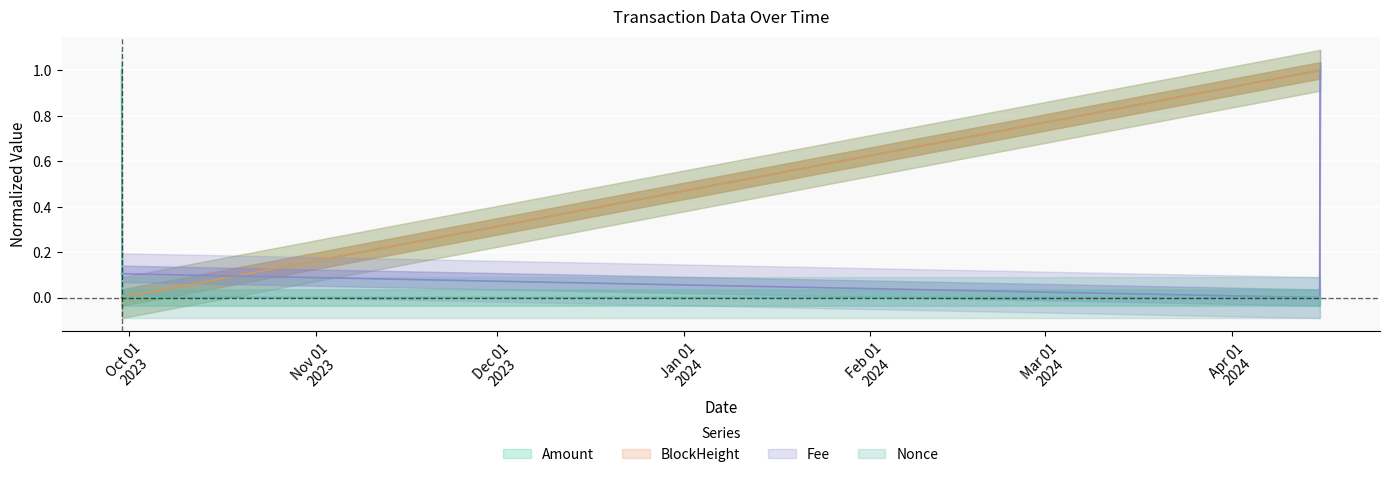

Is it true that Fee equals 1.0 at 2024-04-15 14:42:00?

True